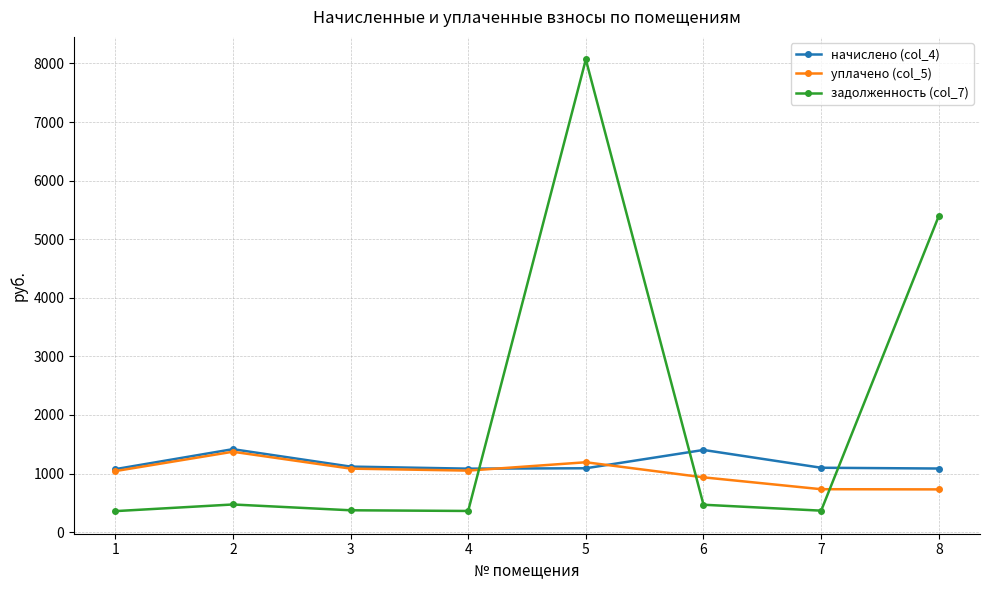

What is the sum of the начислено (col_4) values at 6 and 4?

2486.1